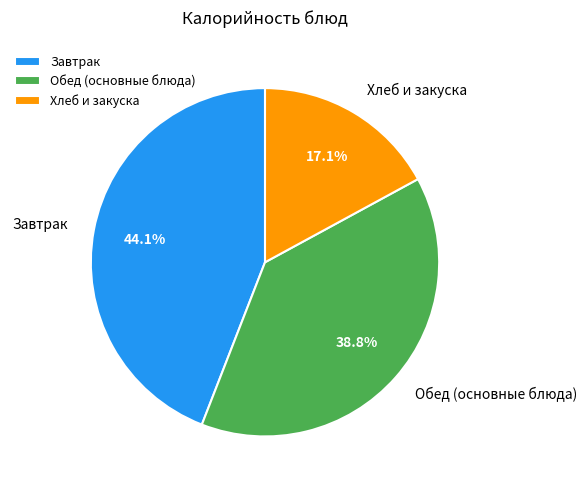

Approximately how many times larger is the value at Хлеб и закуска compared to Обед (основные блюда)?

0.4